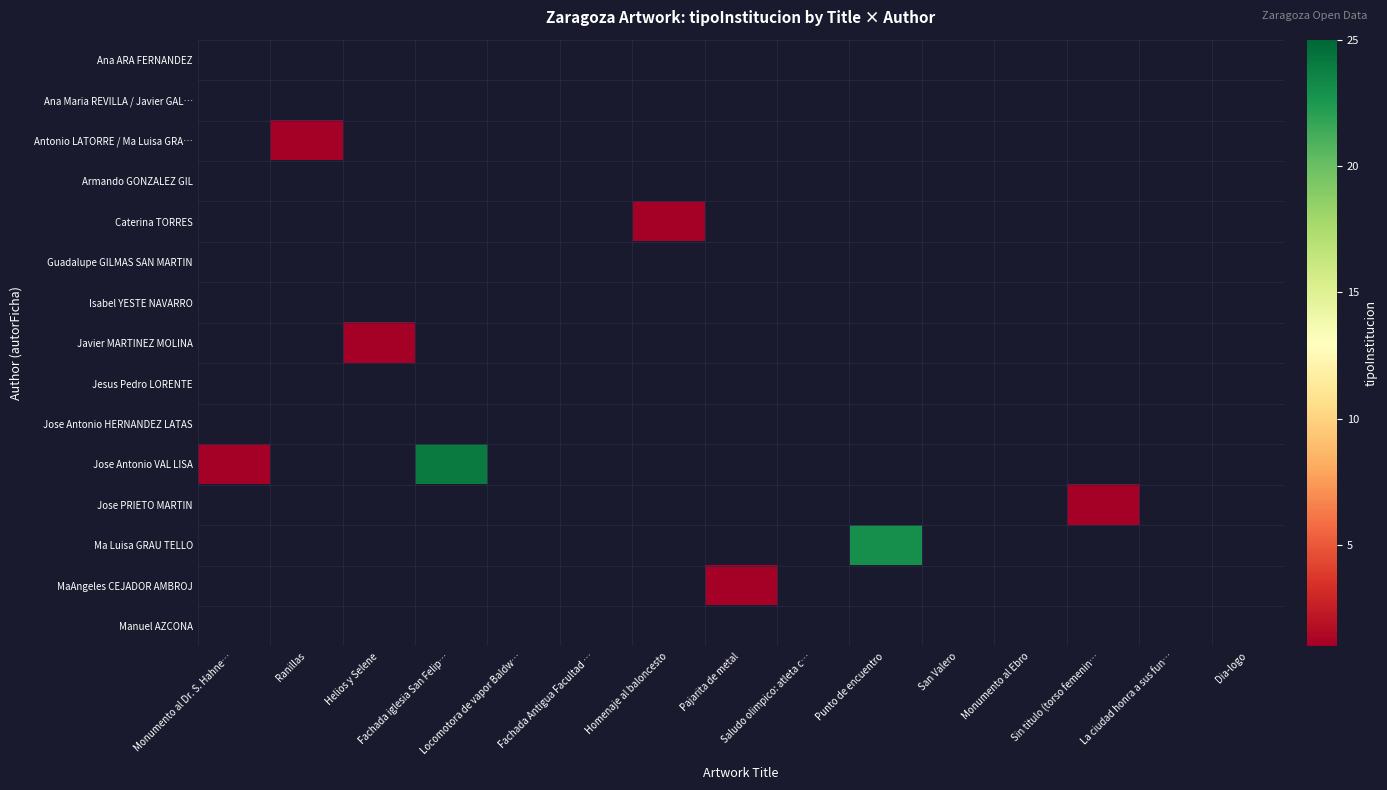

Rank the series by their average value, from lowest to highest.

Ana ARA FERNANDEZ, Ana Maria REVILLA / Javier GAL…, Antonio LATORRE / Ma Luisa GRA…, Armando GONZALEZ GIL, Caterina TORRES, Guadalupe GILMAS SAN MARTIN, Isabel YESTE NAVARRO, Javier MARTINEZ MOLINA, Jesus Pedro LORENTE, Jose Antonio HERNANDEZ LATAS, Jose Antonio VAL LISA, Jose PRIETO MARTIN, Ma Luisa GRAU TELLO, MaAngeles CEJADOR AMBROJ, Manuel AZCONA